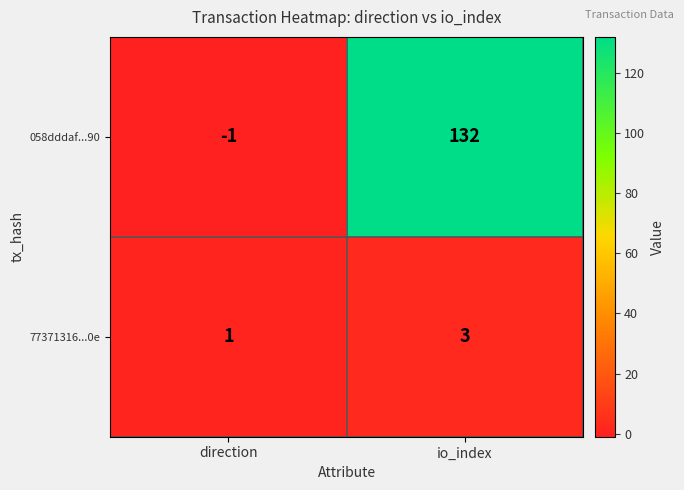

What is the sum of all 058dddaf...90 values?

131